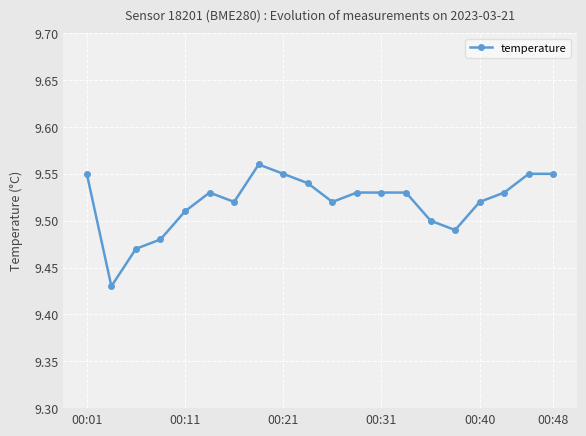

What is the sum of all values?

190.4